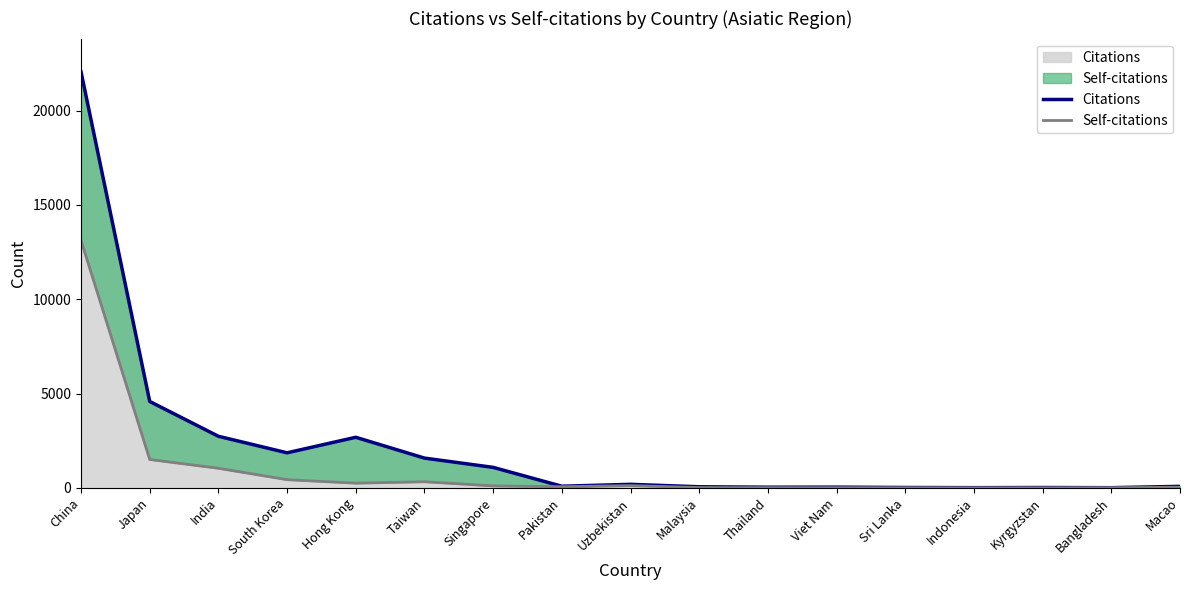

At which category does Self-citations reach its first local valley?

Hong Kong